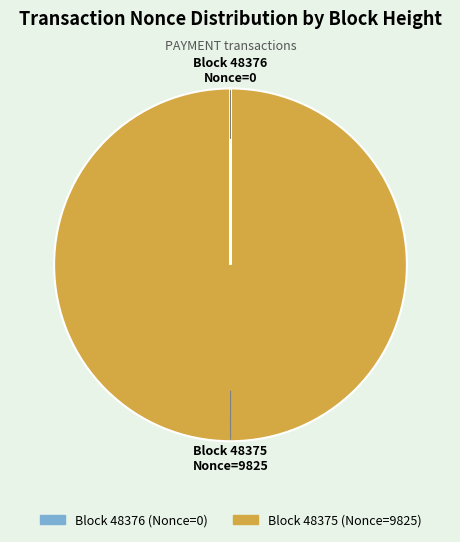

Does any single category account for the majority?

Yes